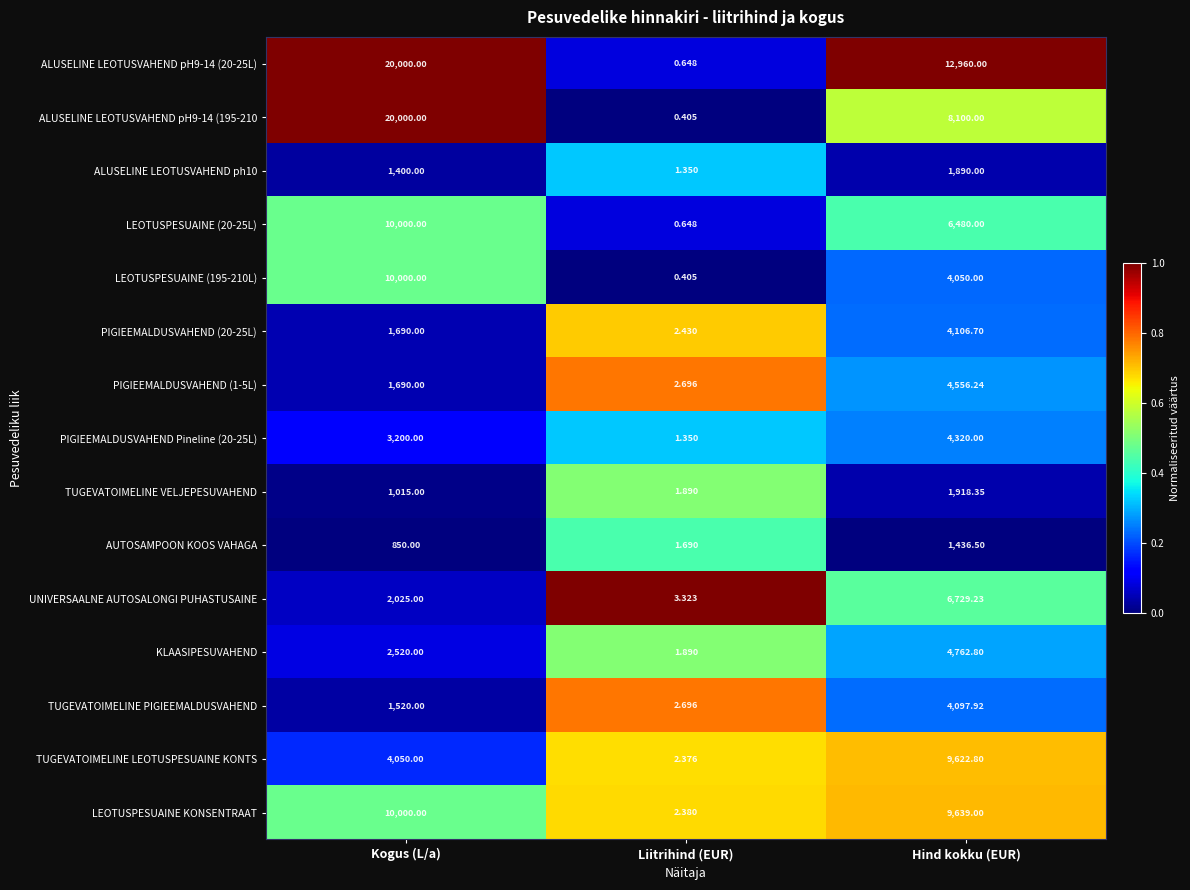

What is the total value across all series at Hind kokku (EUR)?

84669.5